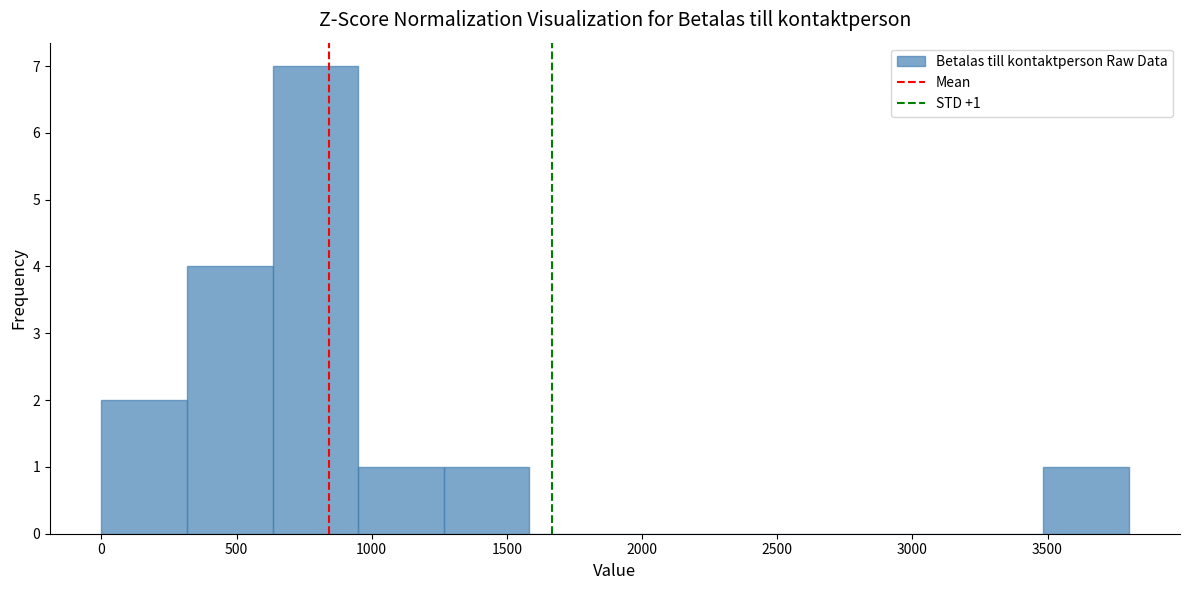

Which range on the x-axis has the tallest bar?

650 to 950